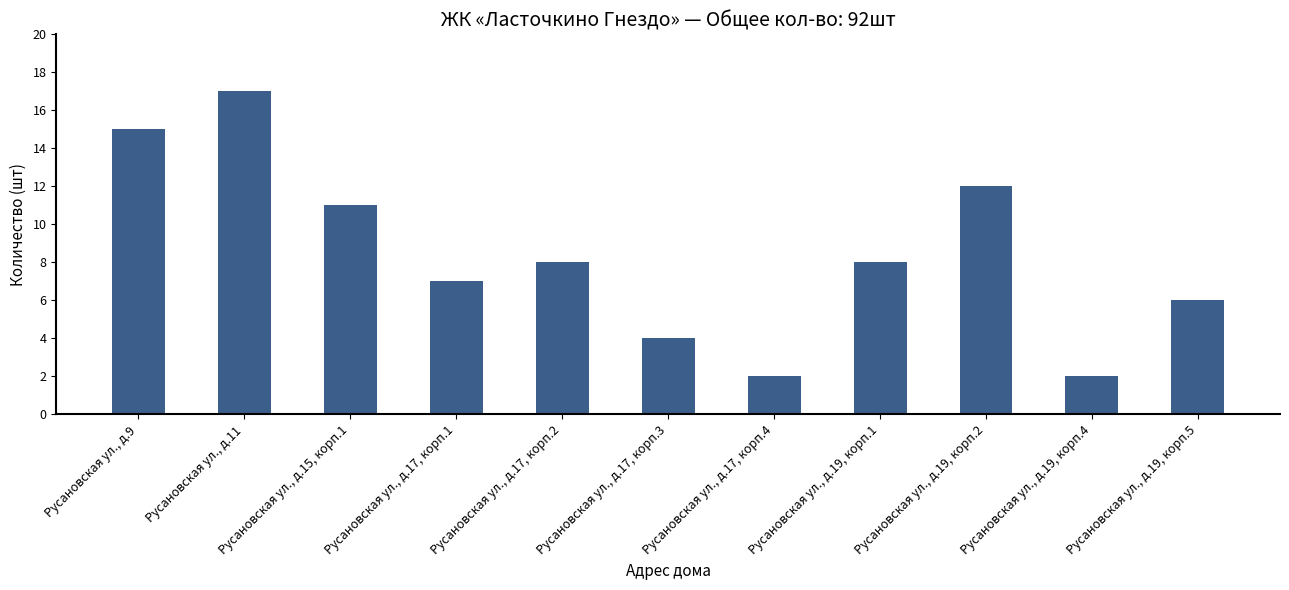

Count the number of categories in the chart.

11